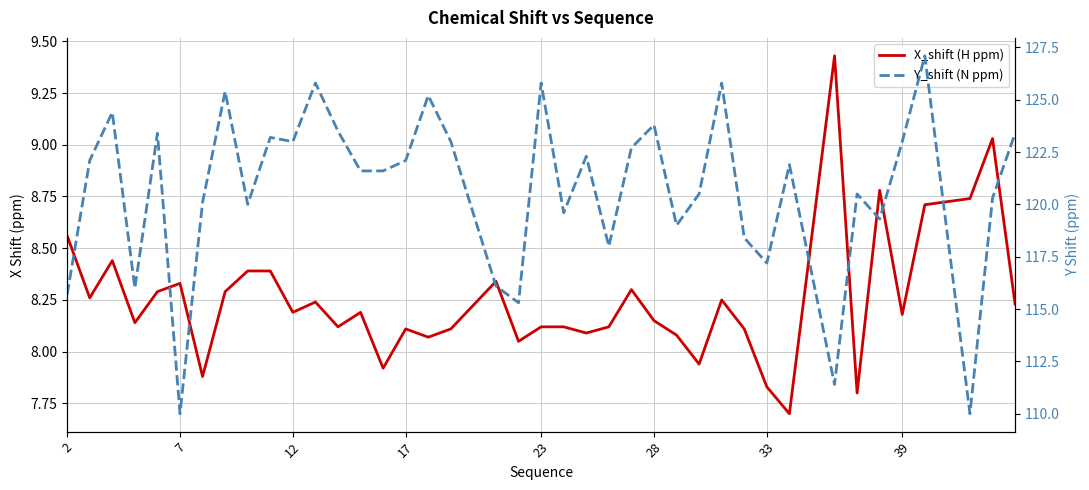

Which has a higher value, 36 or 19?

36